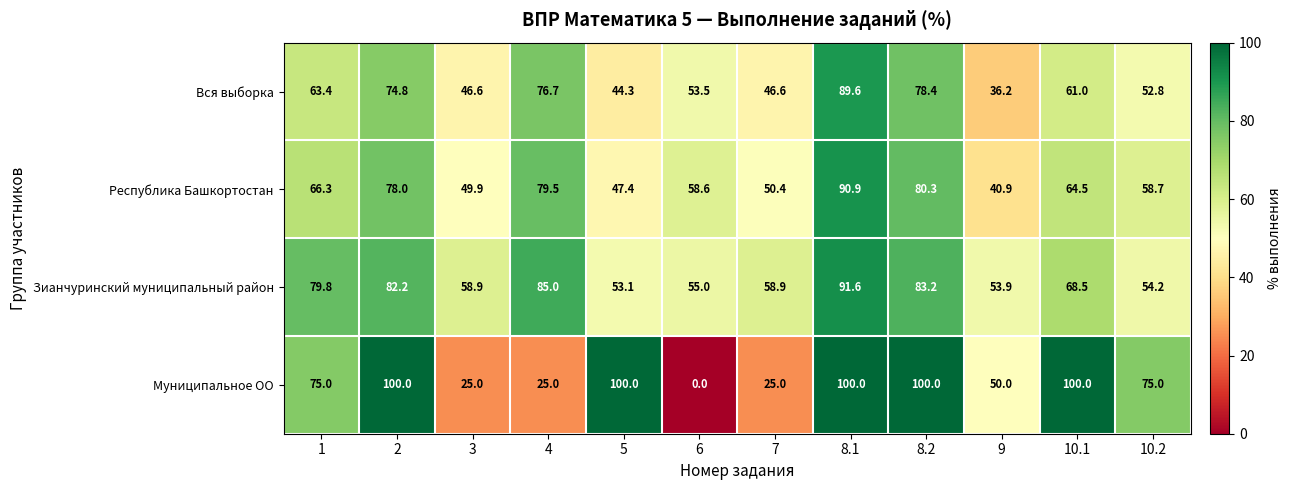

Where is Вся выборка nearest to the value 62?

10.1